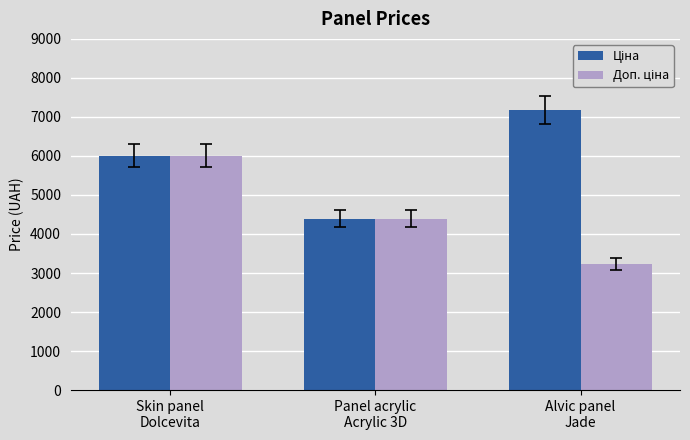

At which category is the sum across all series the highest?

Skin panel
Dolcevita